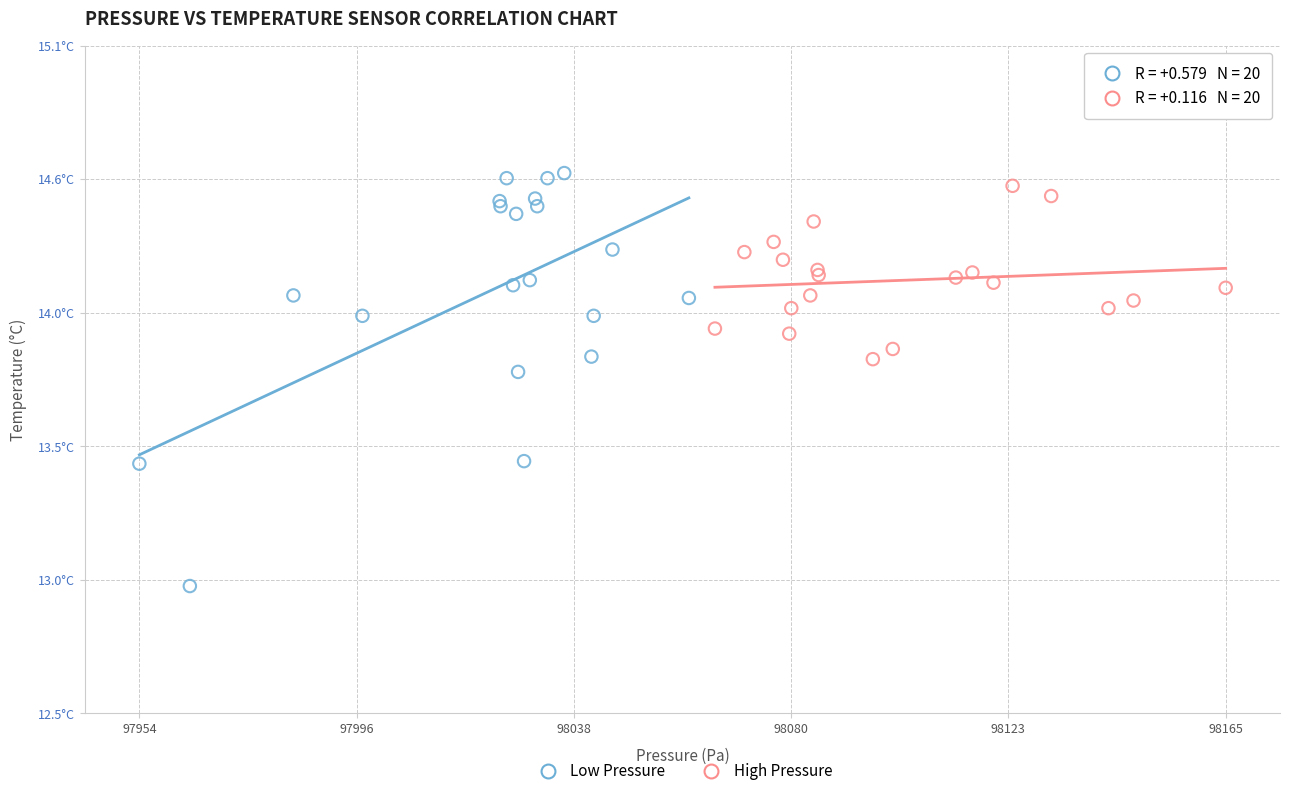

What are all the series names shown in the legend?

Low Pressure, High Pressure